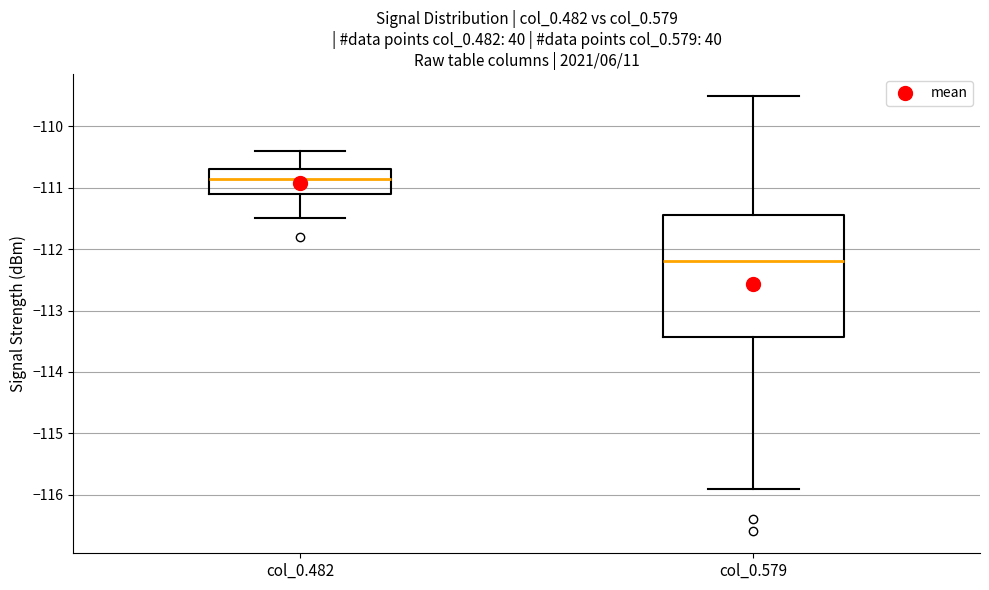

Comparing the boxes themselves (not the whiskers), which one is the tallest?

col_0.579